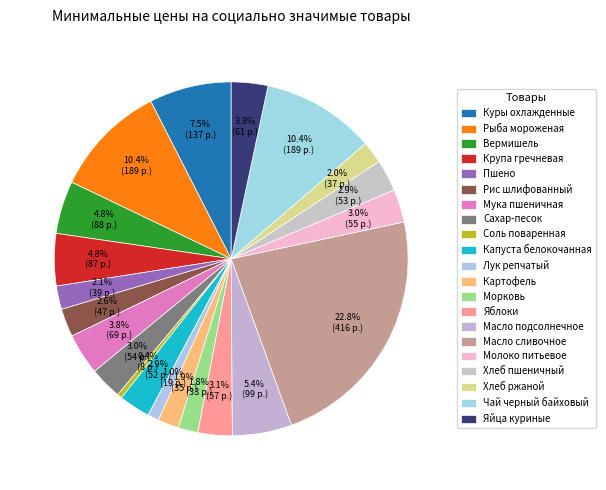

What percentage is NOT represented by Пшено?

97.9%